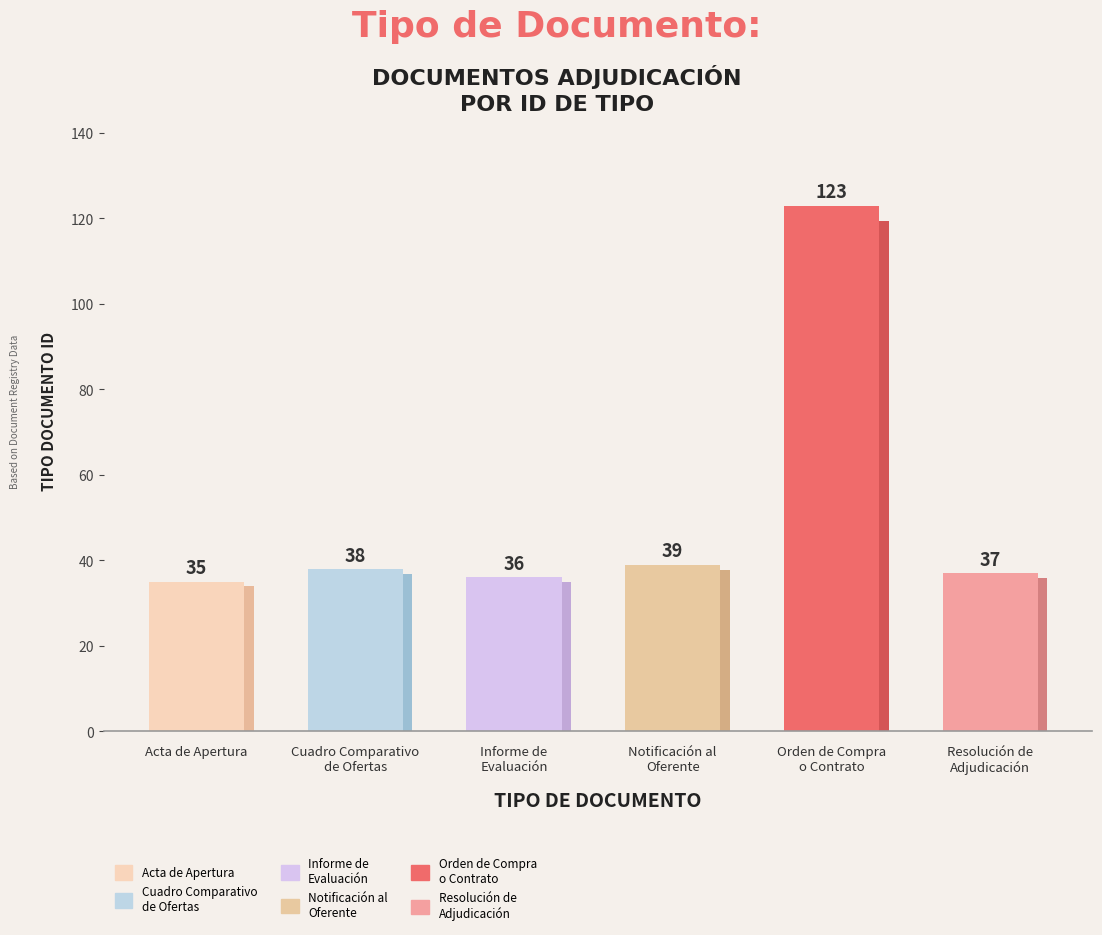

How many values are below 38?

3